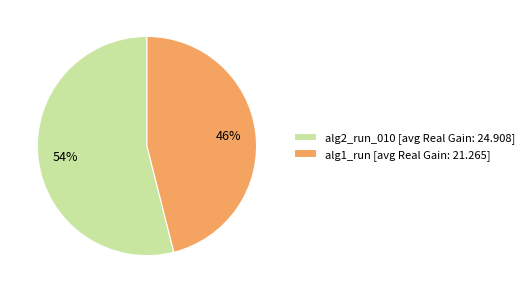

Combined, do alg2_run_010 and alg1_run account for over 50%?

Yes